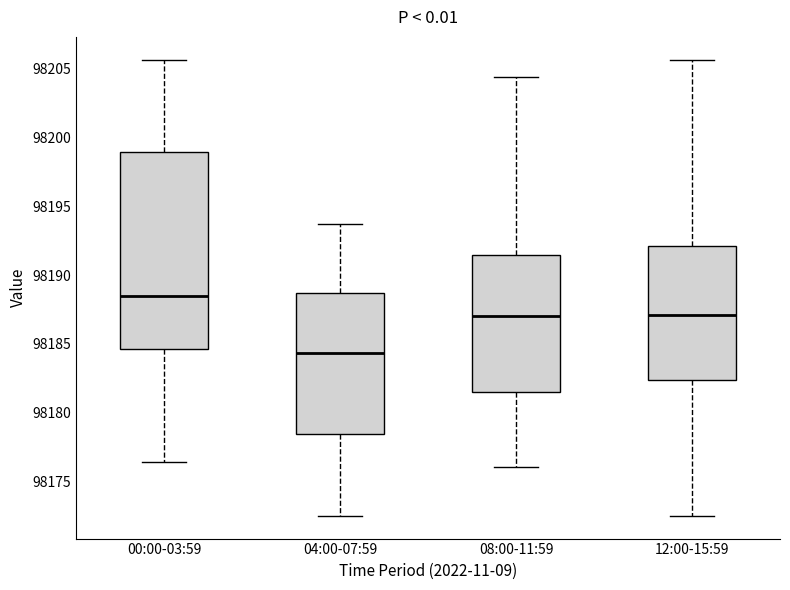

Reading left to right, read every box against the y-axis: the position of its median line, the range the box covers, and the ends of its whiskers. The values are not printed on the chart, so give them approximately, as read against the axis.

00:00-03:59: median 98188.5, box 98184.5 to 98199.0, whiskers 98176.5 to 98205.5
04:00-07:59: median 98184.5, box 98178.5 to 98188.5, whiskers 98172.5 to 98194.0
08:00-11:59: median 98187.0, box 98181.5 to 98191.5, whiskers 98176.0 to 98204.5
12:00-15:59: median 98187.0, box 98182.5 to 98192.0, whiskers 98172.5 to 98205.5